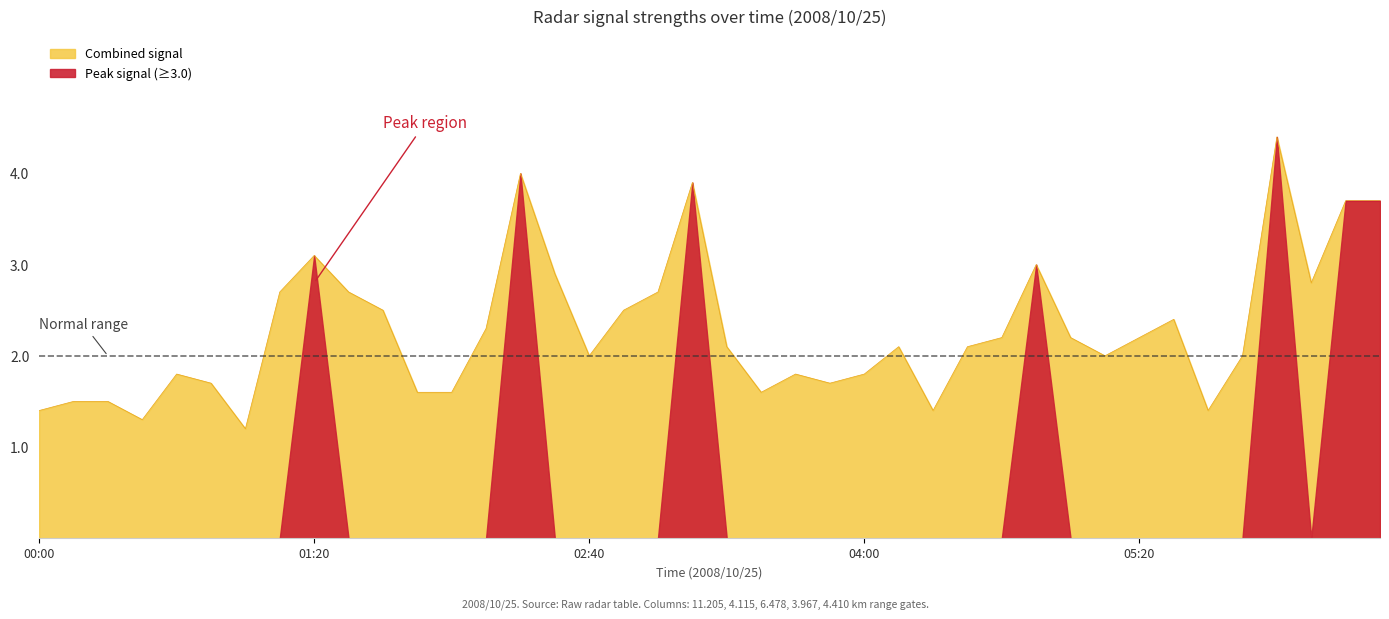

What position from the right is 2008/10/25 01:10?

33